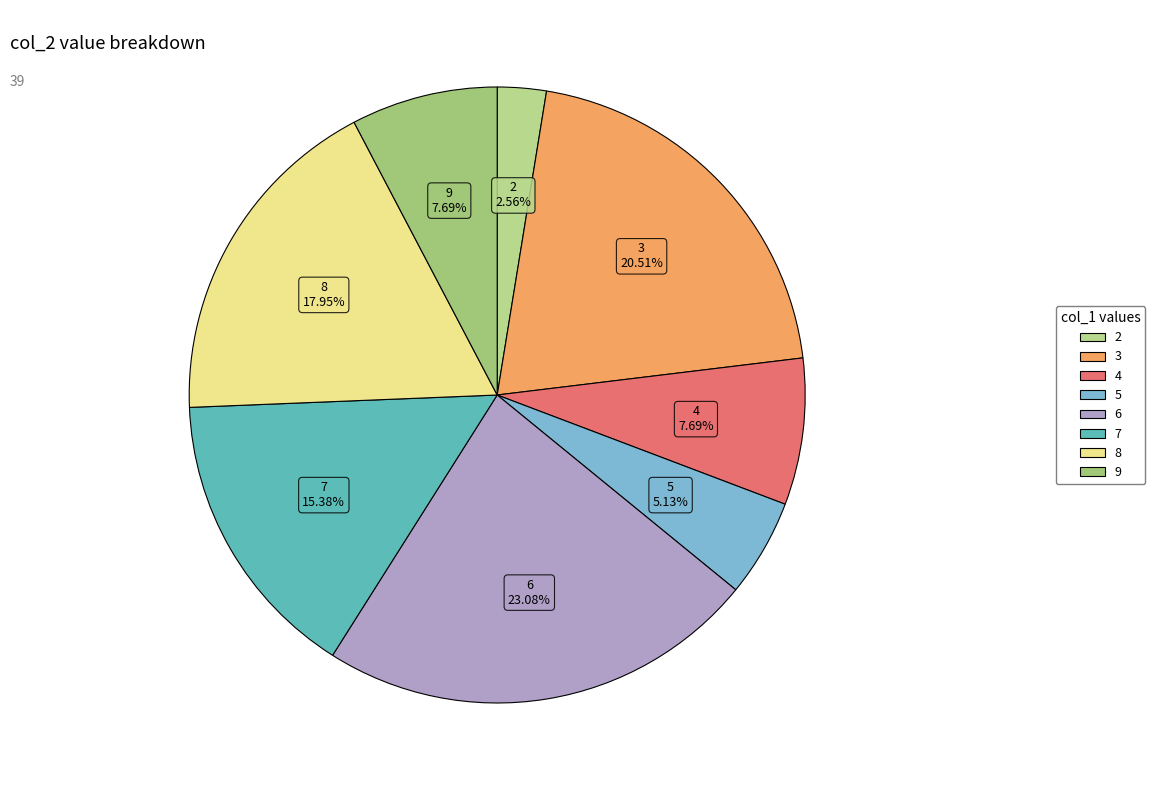

The 5 slice represents 5% of the pie. True or false?

True